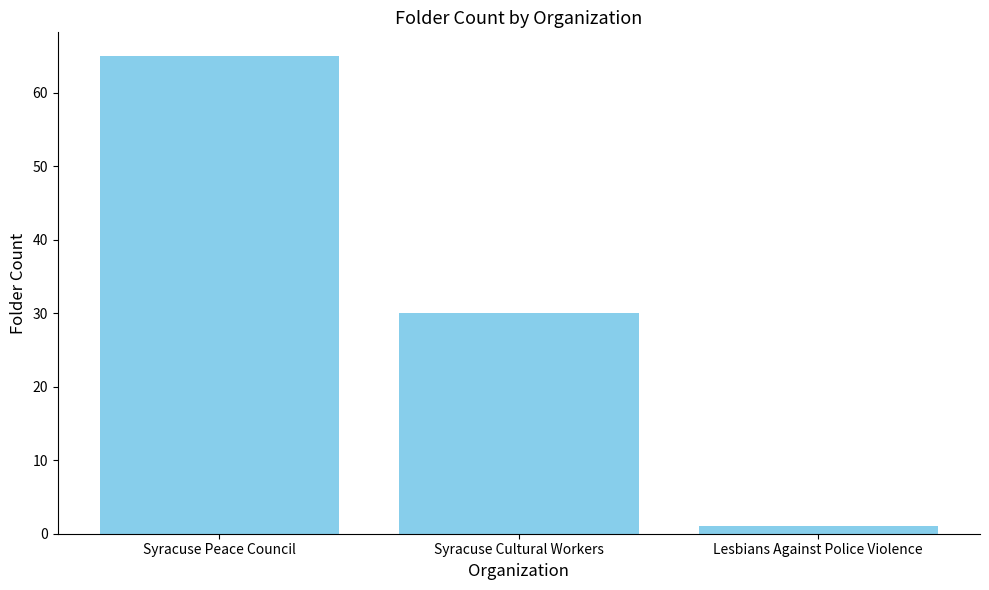

Reading right to left, extract all data points from this chart.

1	30	65